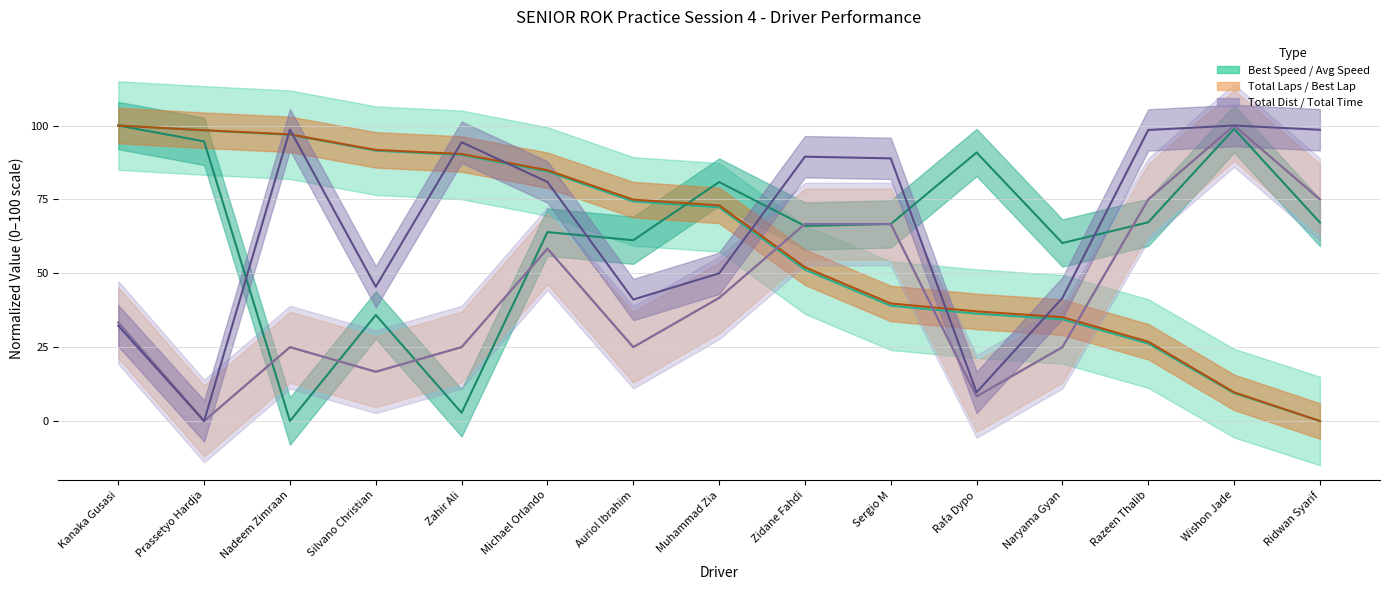

What is the value of the Total Laps point at the 15th from the left?

75.0